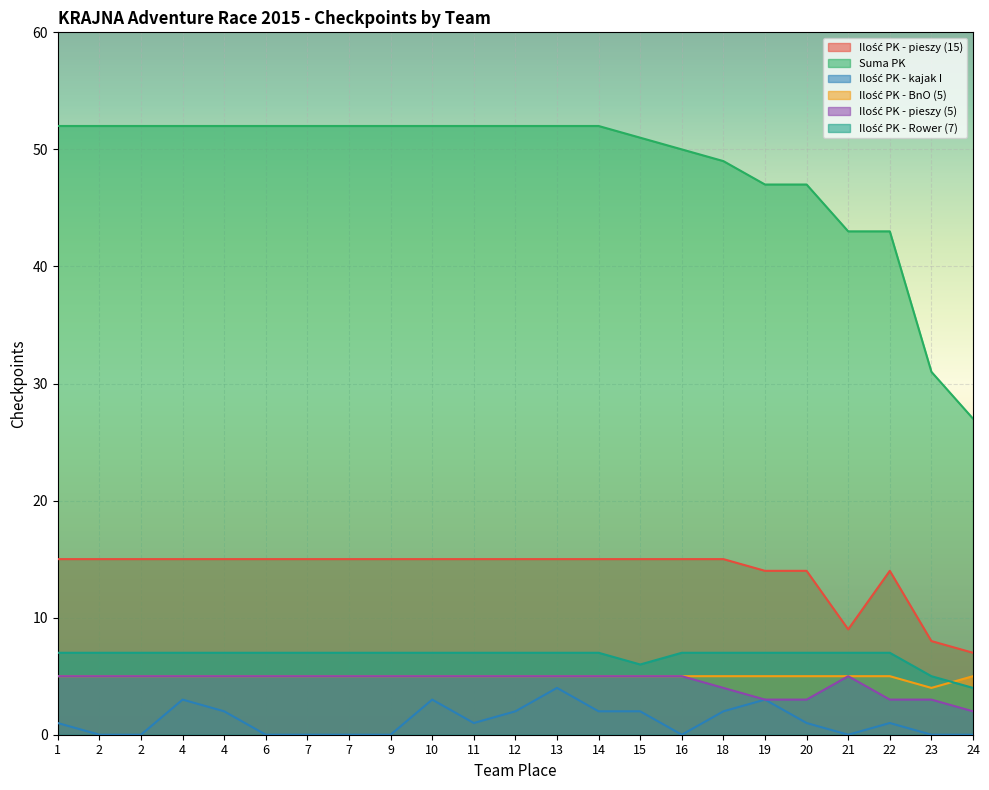

Rank the series by their maximum value, from lowest to highest.

Ilość PK - kajak I, Ilość PK - BnO (5), Ilość PK - pieszy (5), Ilość PK - Rower (7), Ilość PK - pieszy (15), Suma PK